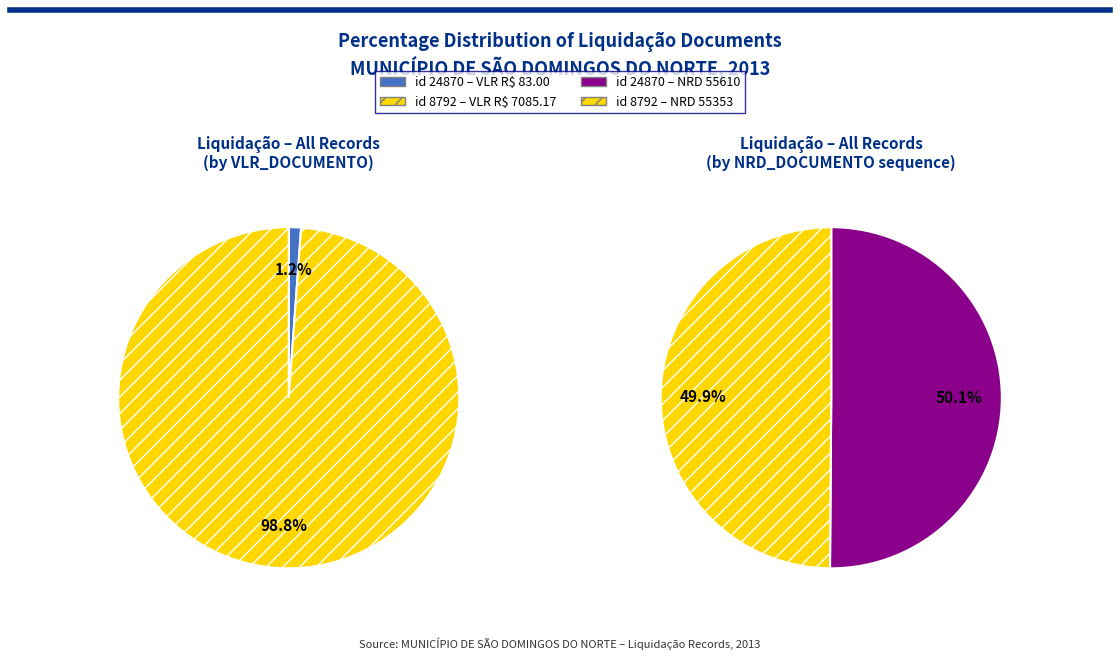

What portion of the pie excludes Liquidação (id 8792)?

1.2%